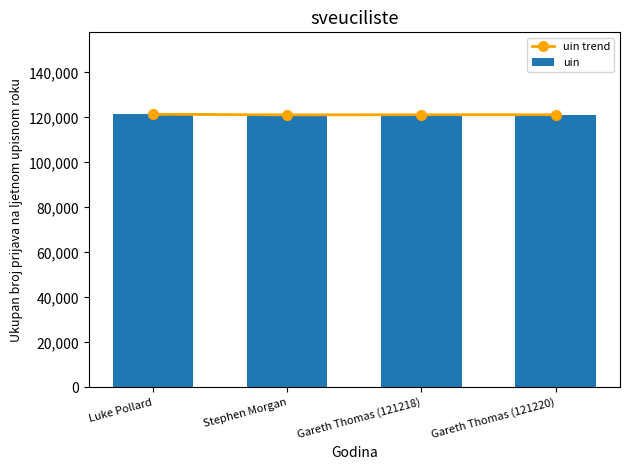

Rank the series by their maximum value, from lowest to highest.

uin trend, uin